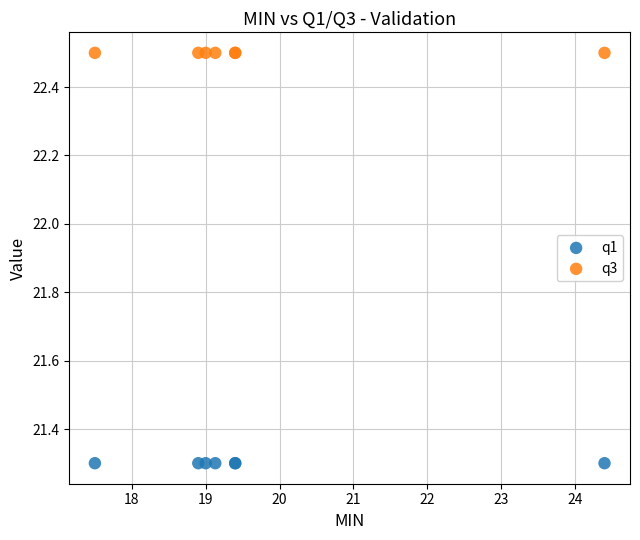

Which series reaches the maximum Y coordinate?

q3